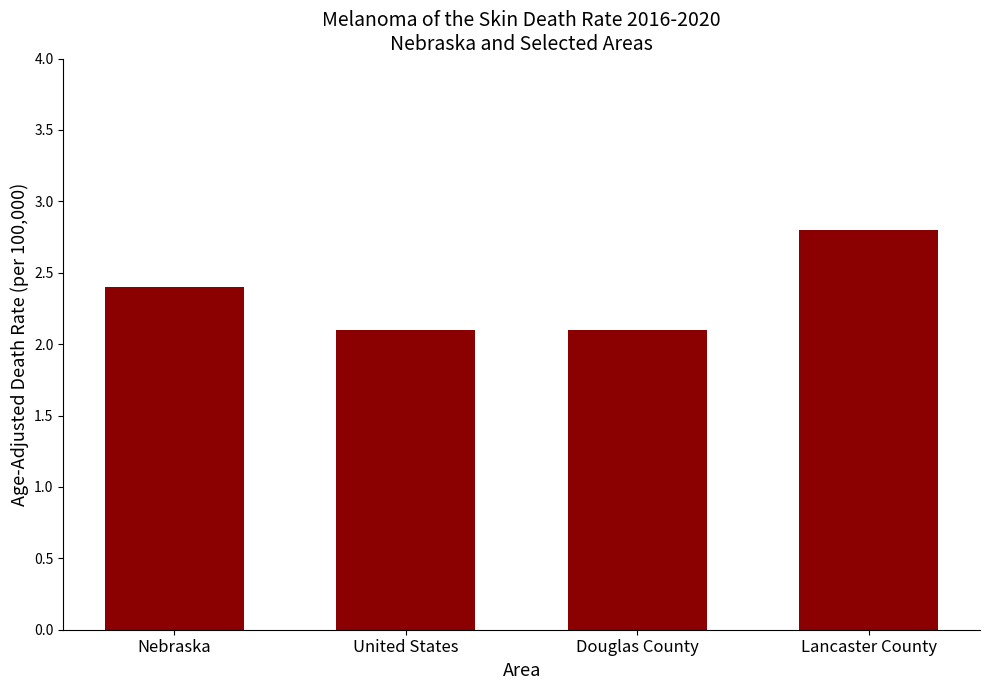

How many bars are there in total?

4